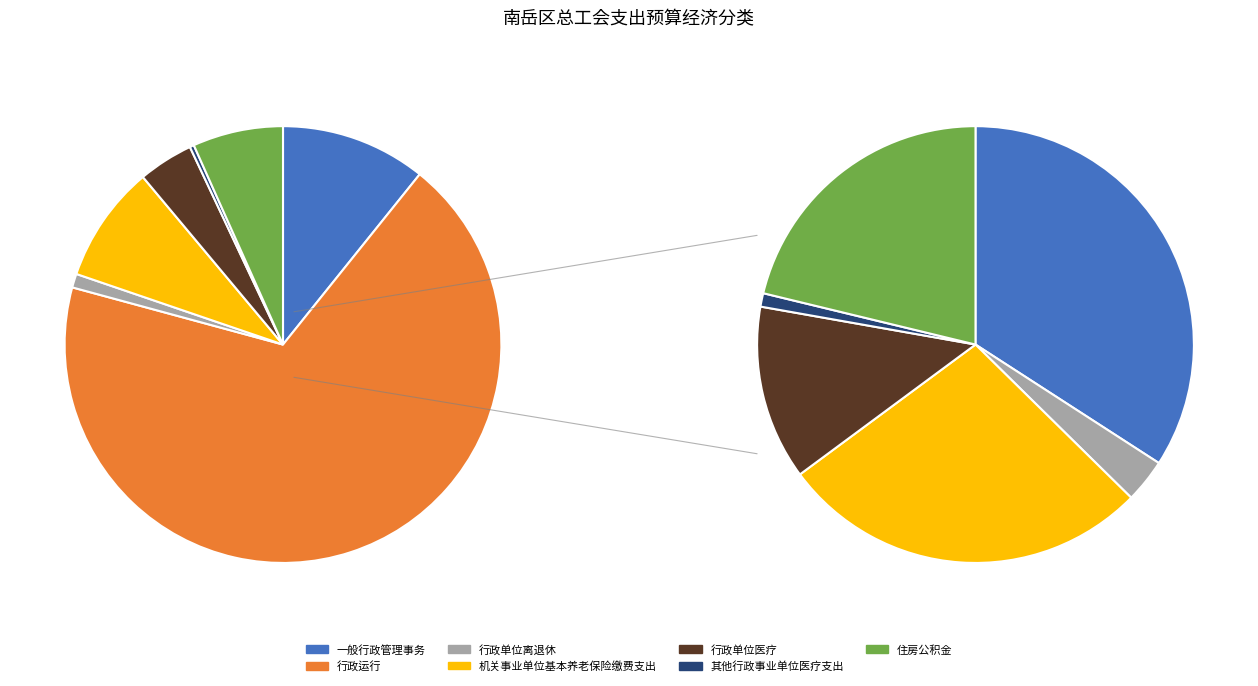

Is there any slice that represents more than half of the pie?

Yes